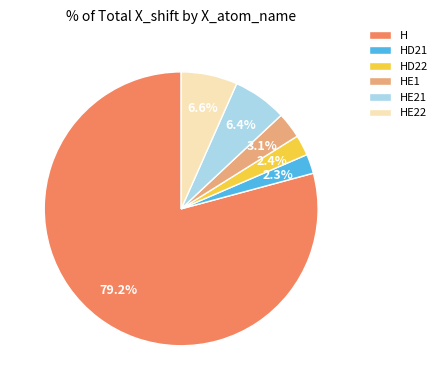

Do HD21 and HD22 together represent more than half of the pie?

No